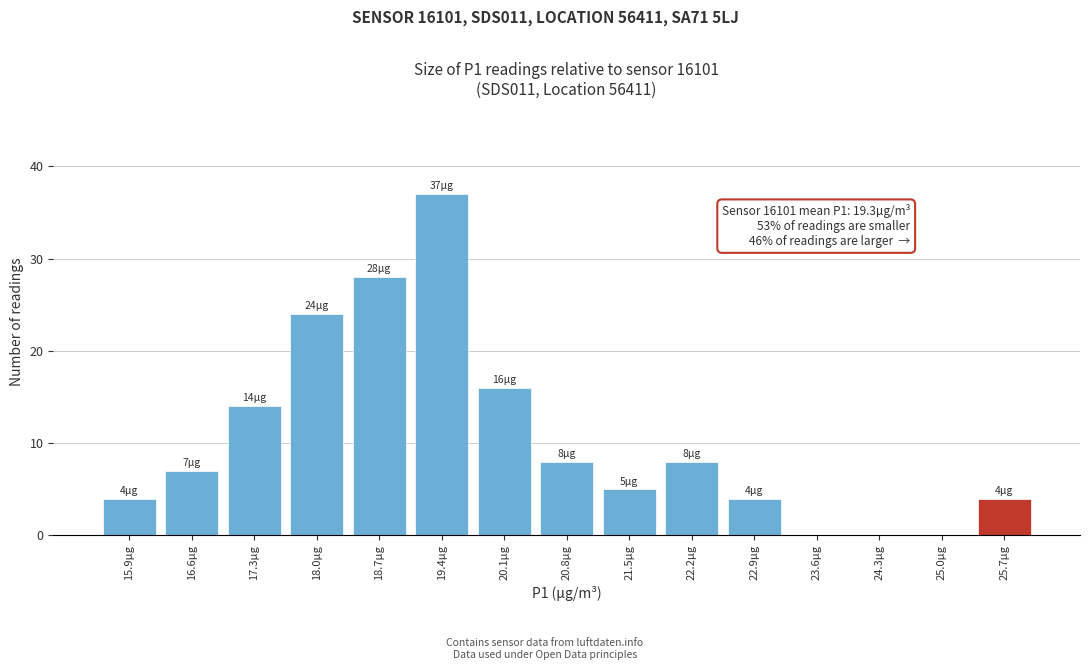

Over which range of the x-axis is the bar tallest?

19.1 to 19.8